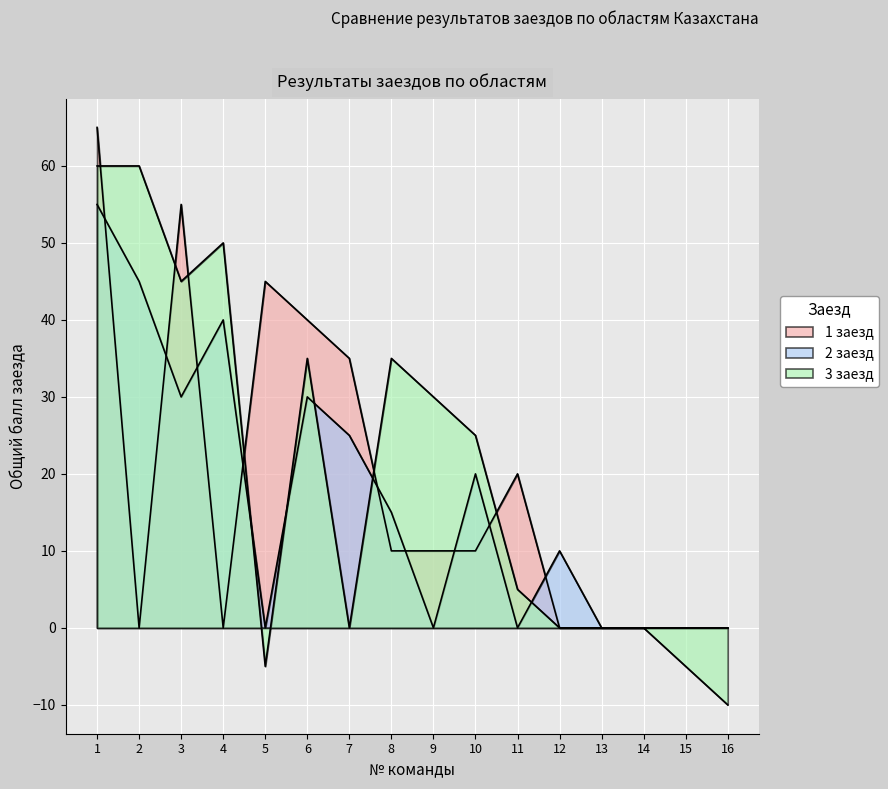

Where is the first local maximum for 1 заезд?

3